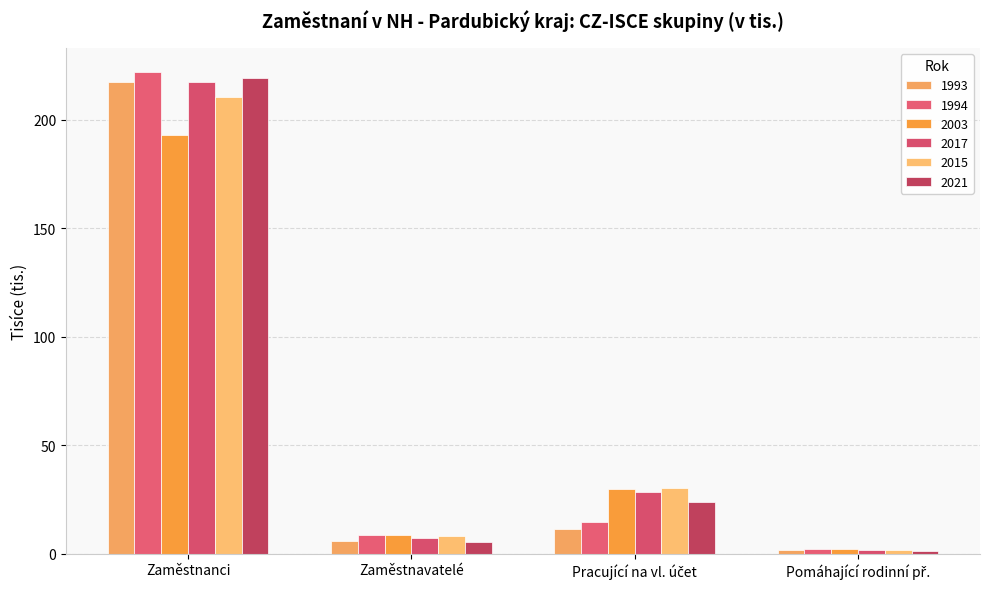

Count the number of categories in the chart.

4